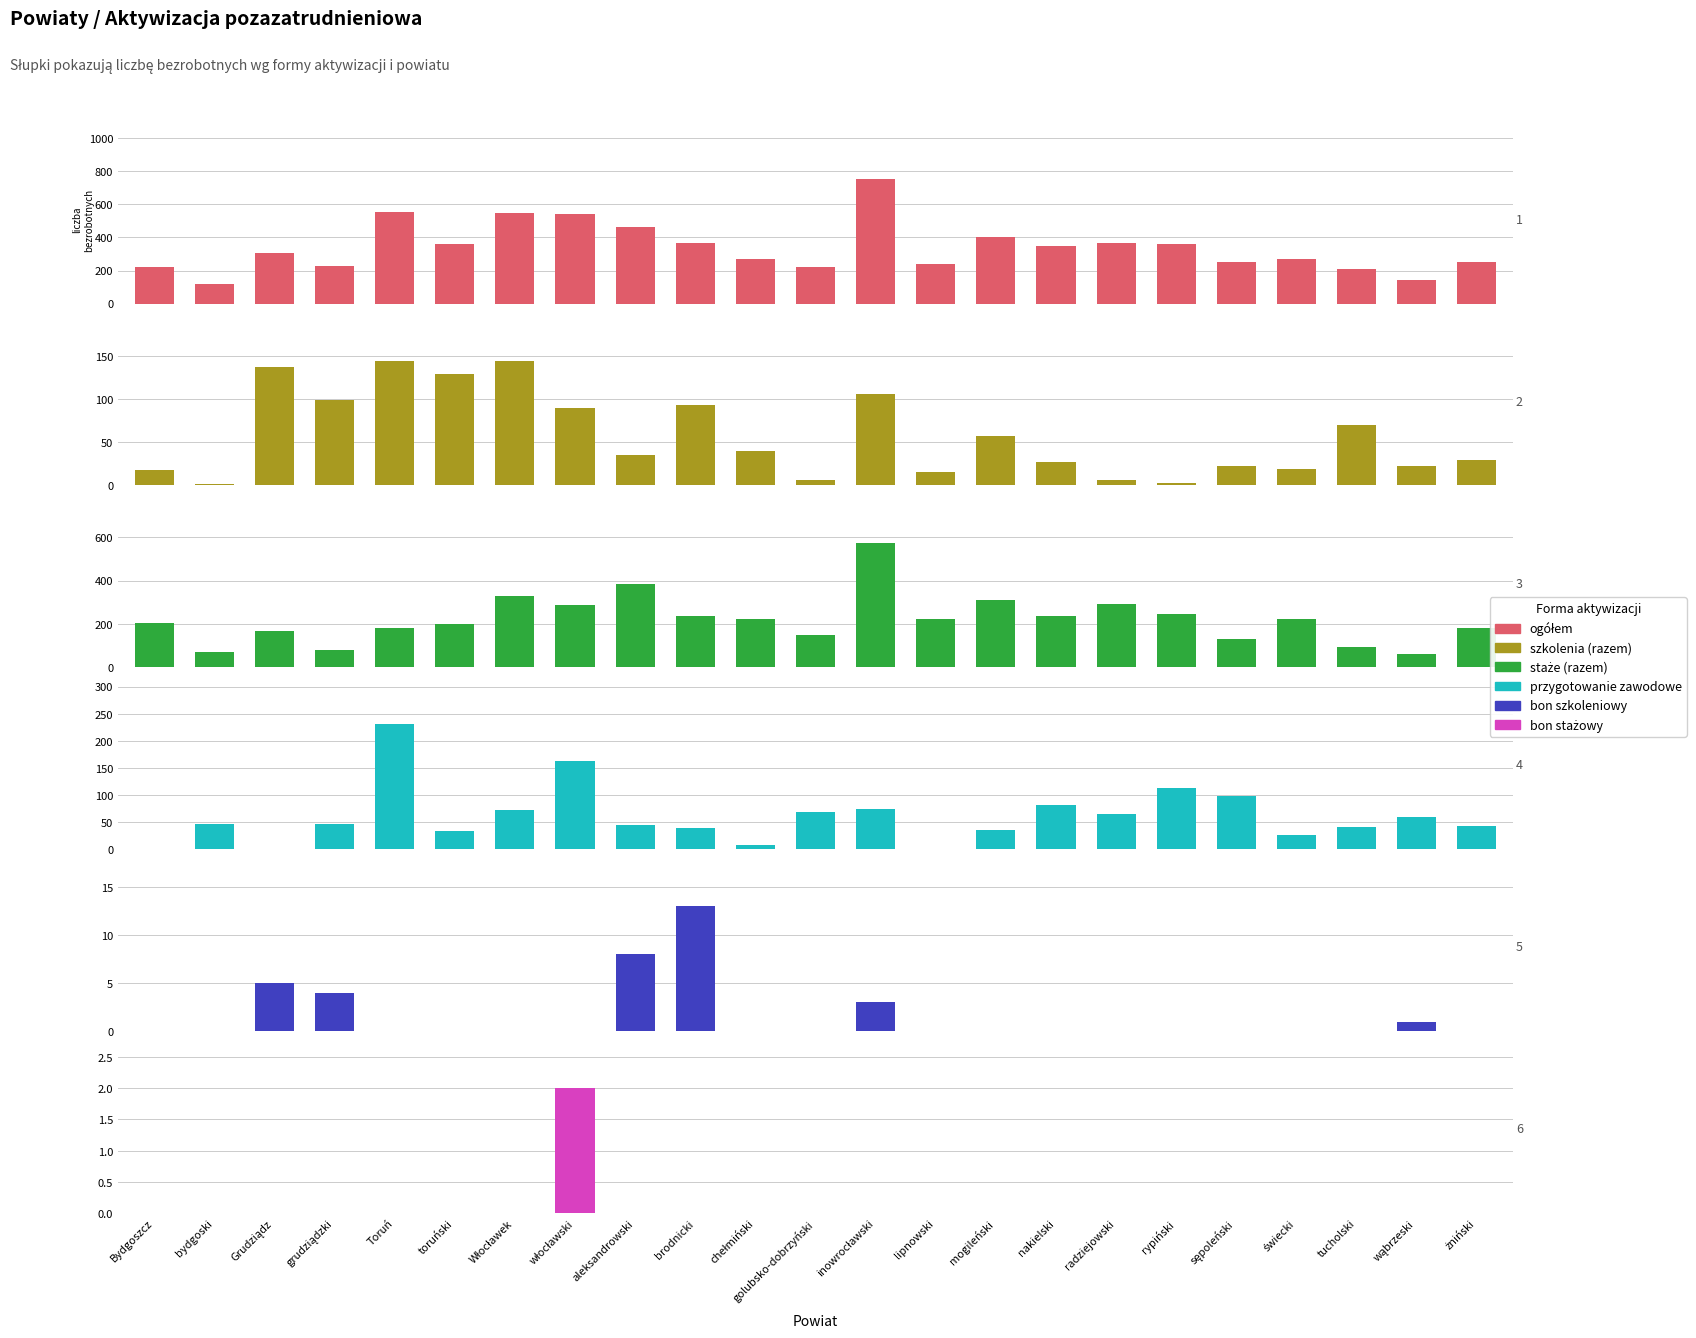

What is the spread (max minus min) of values at brodnicki?

368